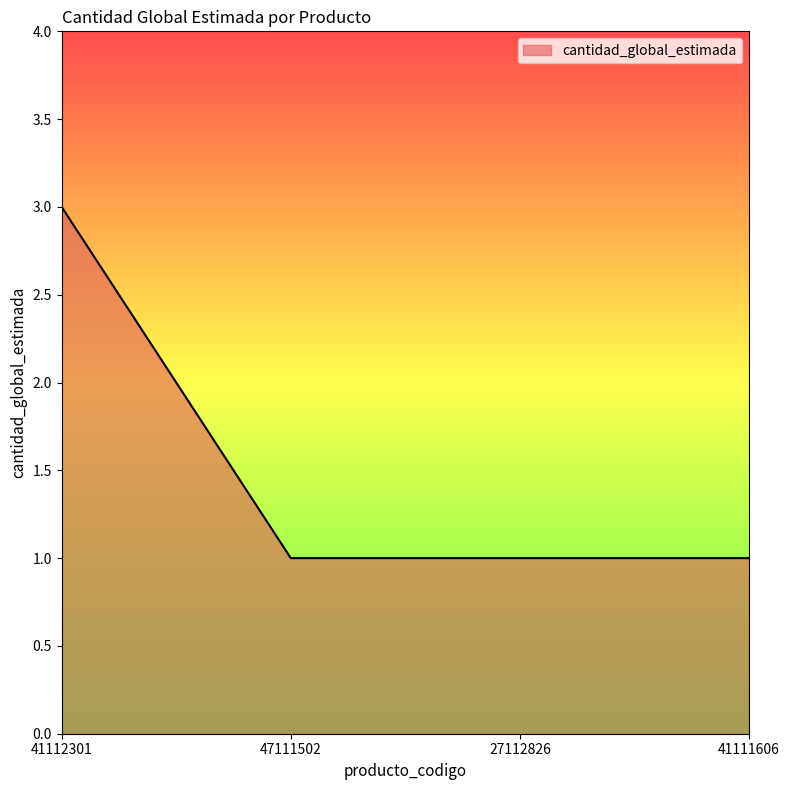

Is it true that the value at 27112826 is 1?

True